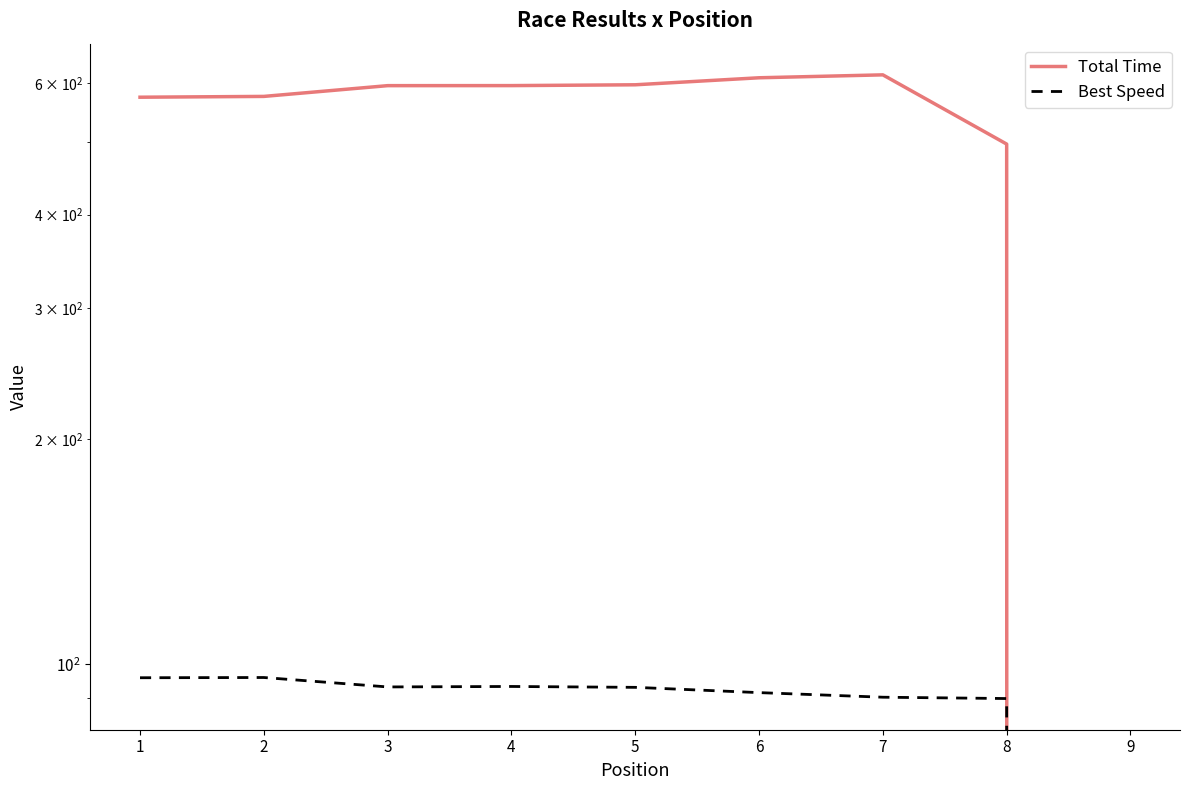

At how many categories does at least one series exceed 44?

8